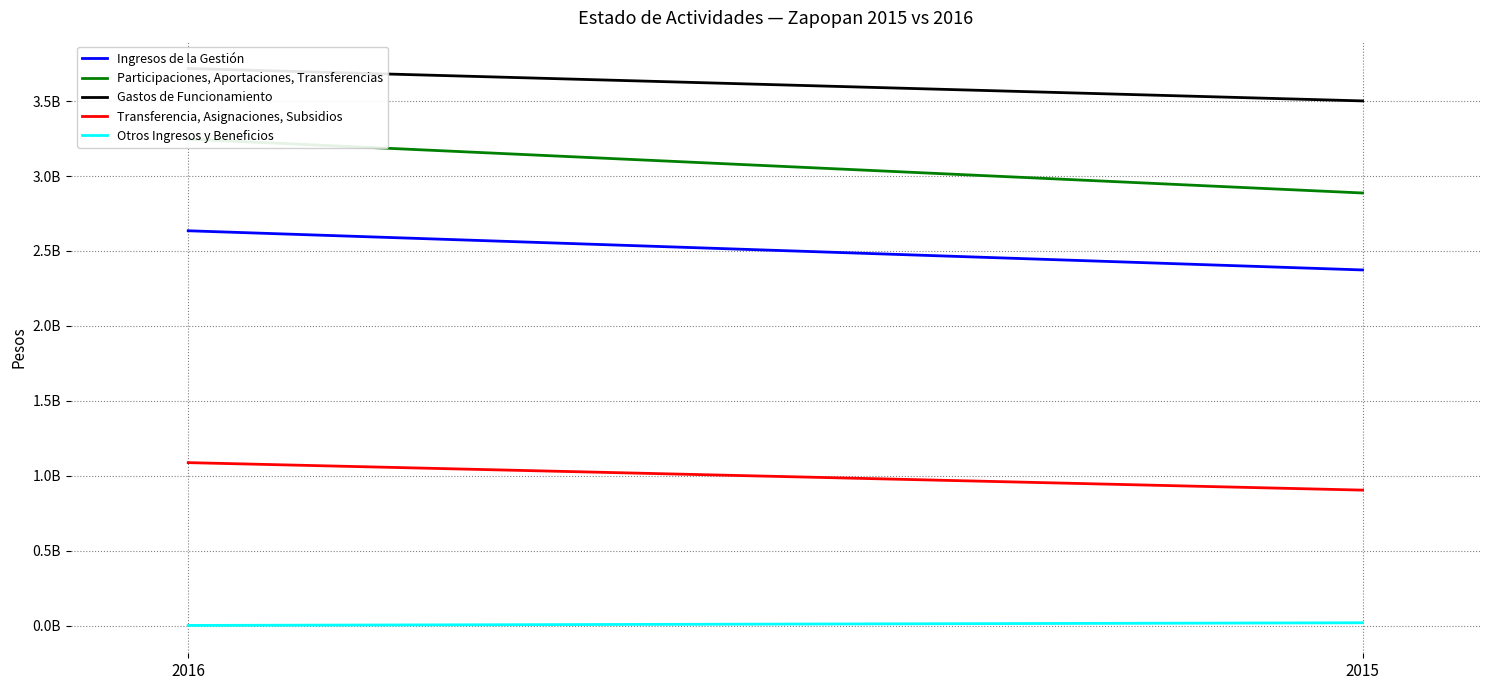

Which series has the largest total across all categories?

Gastos de Funcionamiento